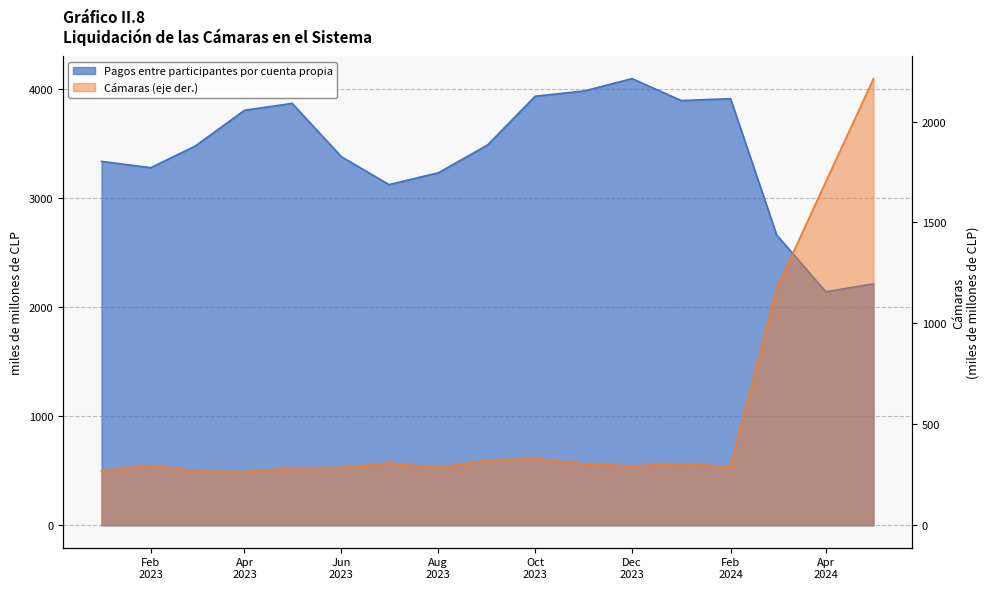

List the series in order of their peak value, highest first.

Pagos entre participantes por cuenta propia, Cámaras